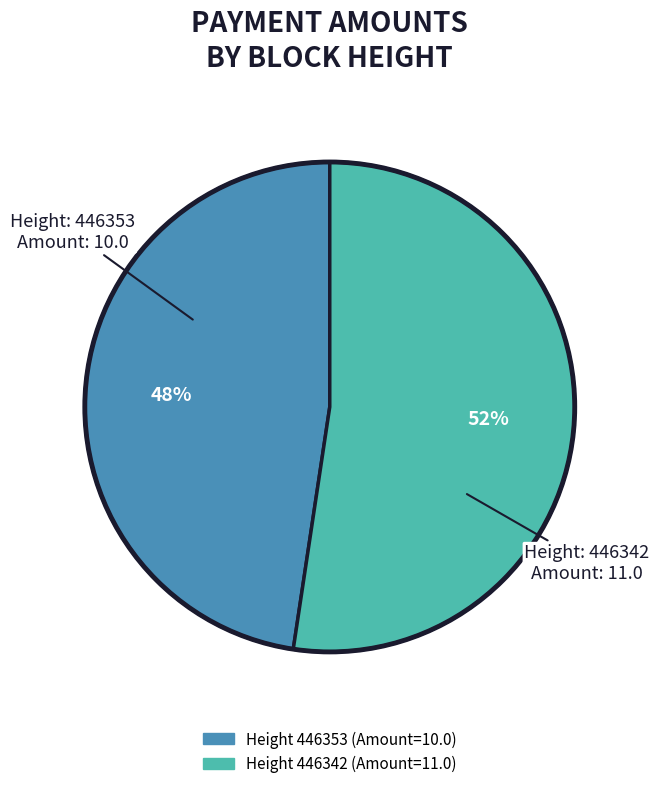

Is there any slice that represents more than half of the pie?

Yes